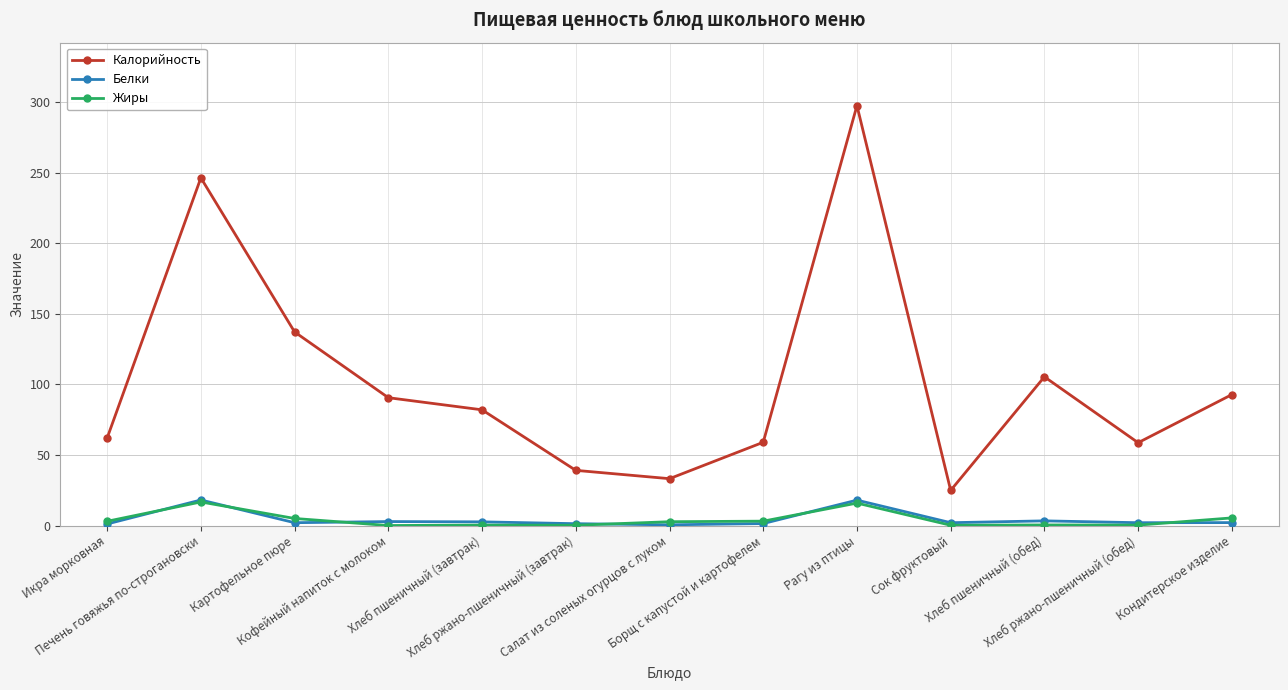

In Калорийность, how many points are higher than both neighbors (excluding endpoints)?

3